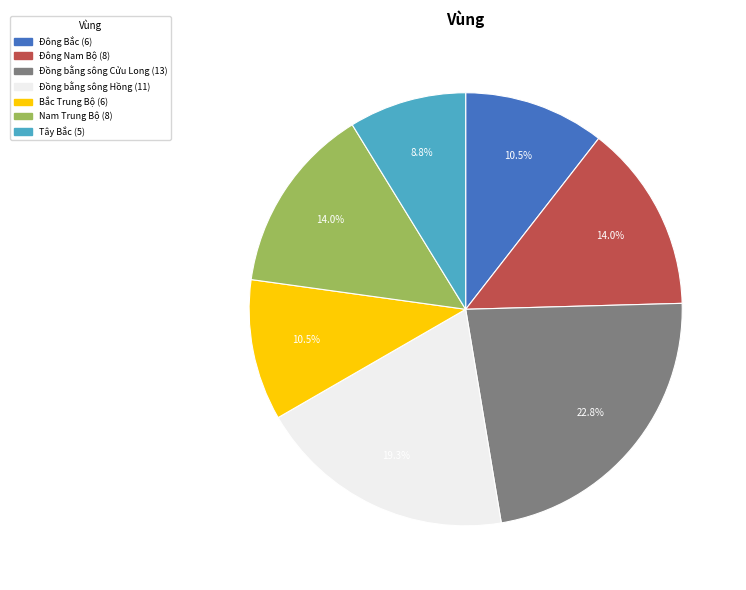

What is the smallest slice in the pie chart?

Tây Bắc